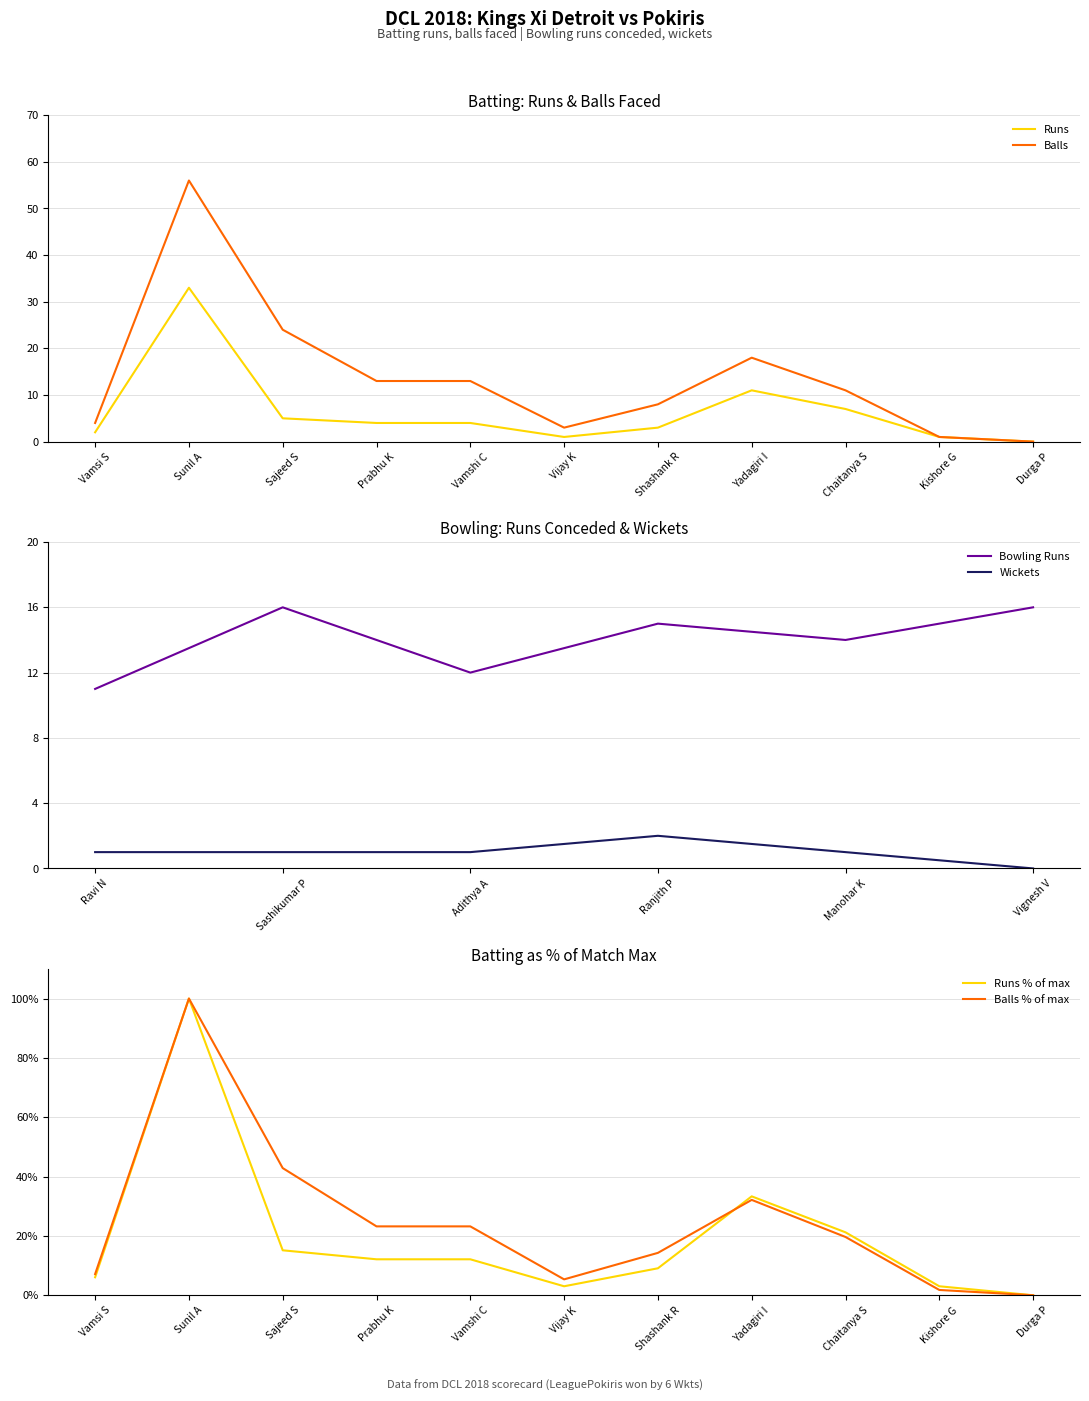

Reading left to right, extract all data points from this chart.

Kings Xi Detroit Batting (Runs): 2	33	5	4	4	1	3	11	7	1	0
Kings Xi Detroit Batting (Balls): 4	56	24	13	13	3	8	18	11	1	0